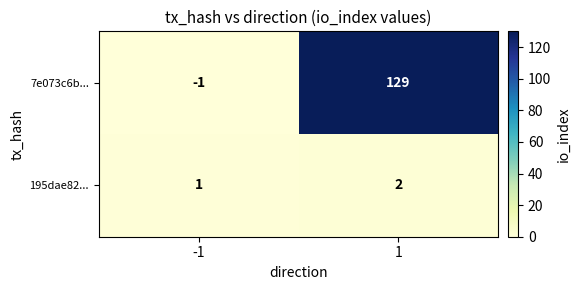

Reading left to right, what are all the values shown in this chart?

7e073c6b...: -1=-1	1=129
195dae82...: -1=1	1=2